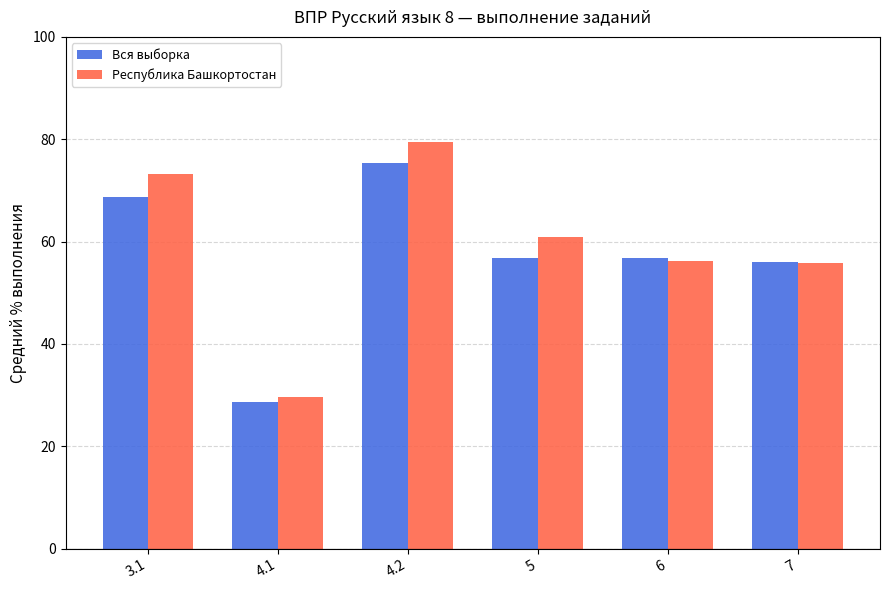

The value of Республика Башкортостан at 4.1 is 29.7. True or false?

True